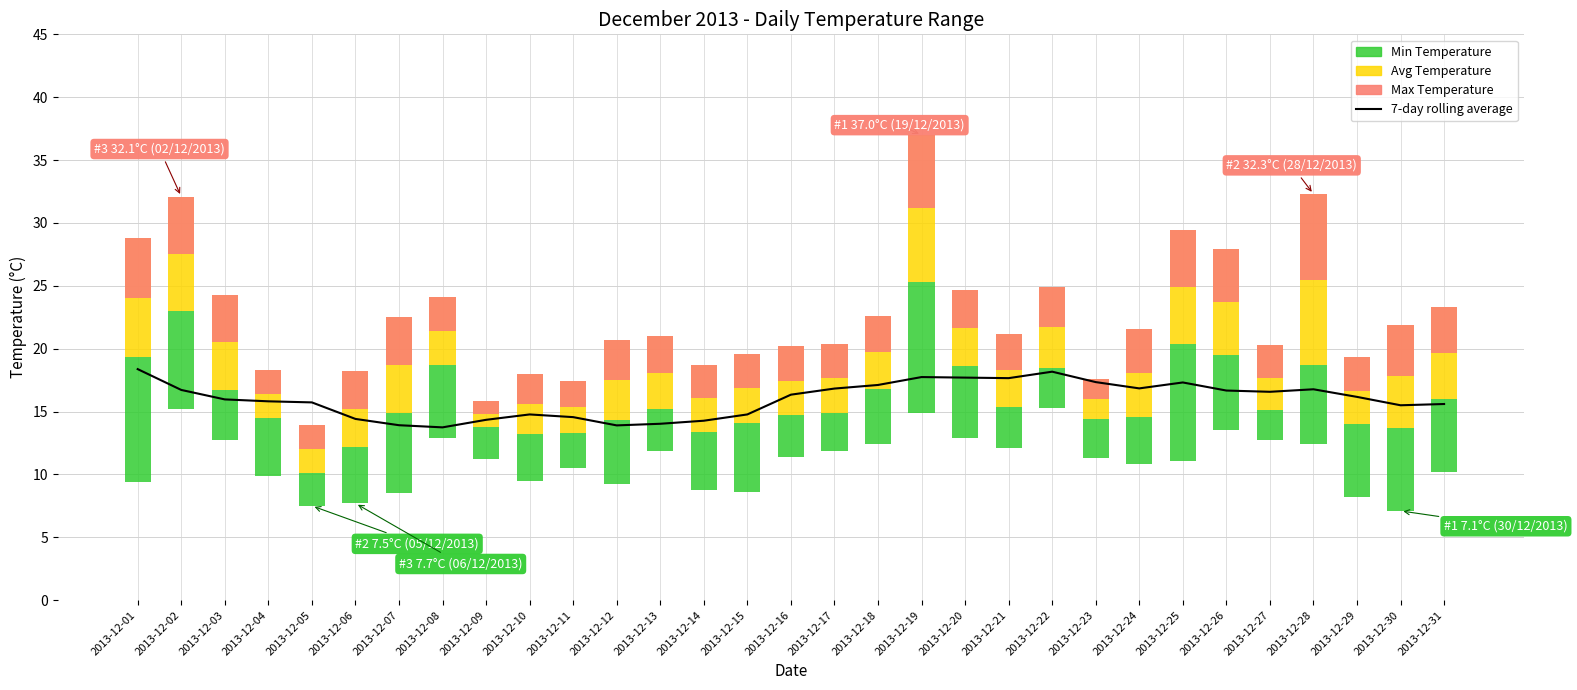

What is the value of the Ten Minutes Temperature (AVG °C) bar at the 31st from the left?

7.3